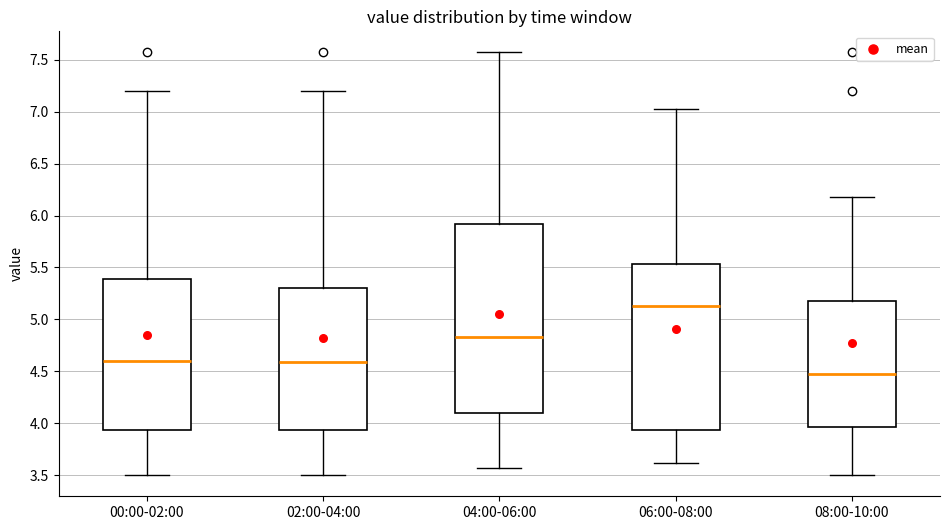

Where is the upper edge of the box for 06:00-08:00 on the y-axis? The values are not printed on the chart, so give them approximately, as read against the axis.

5.55